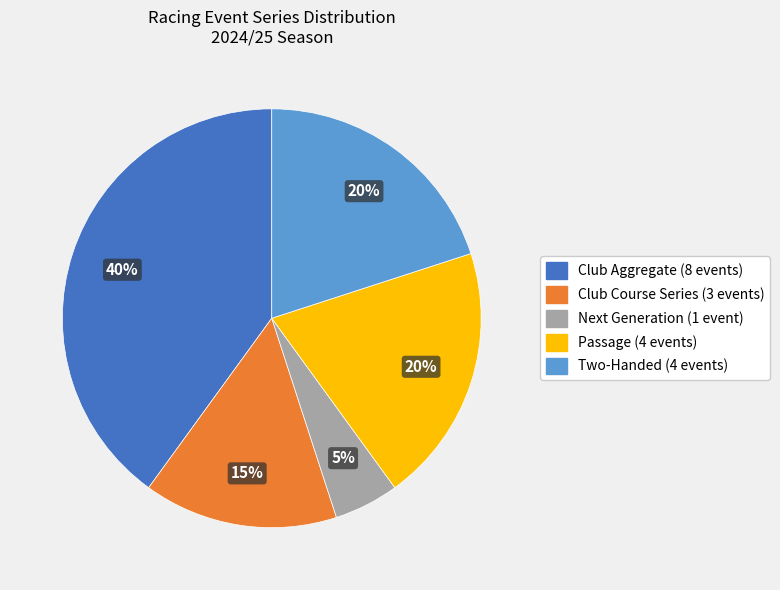

Does any single category account for the majority?

No